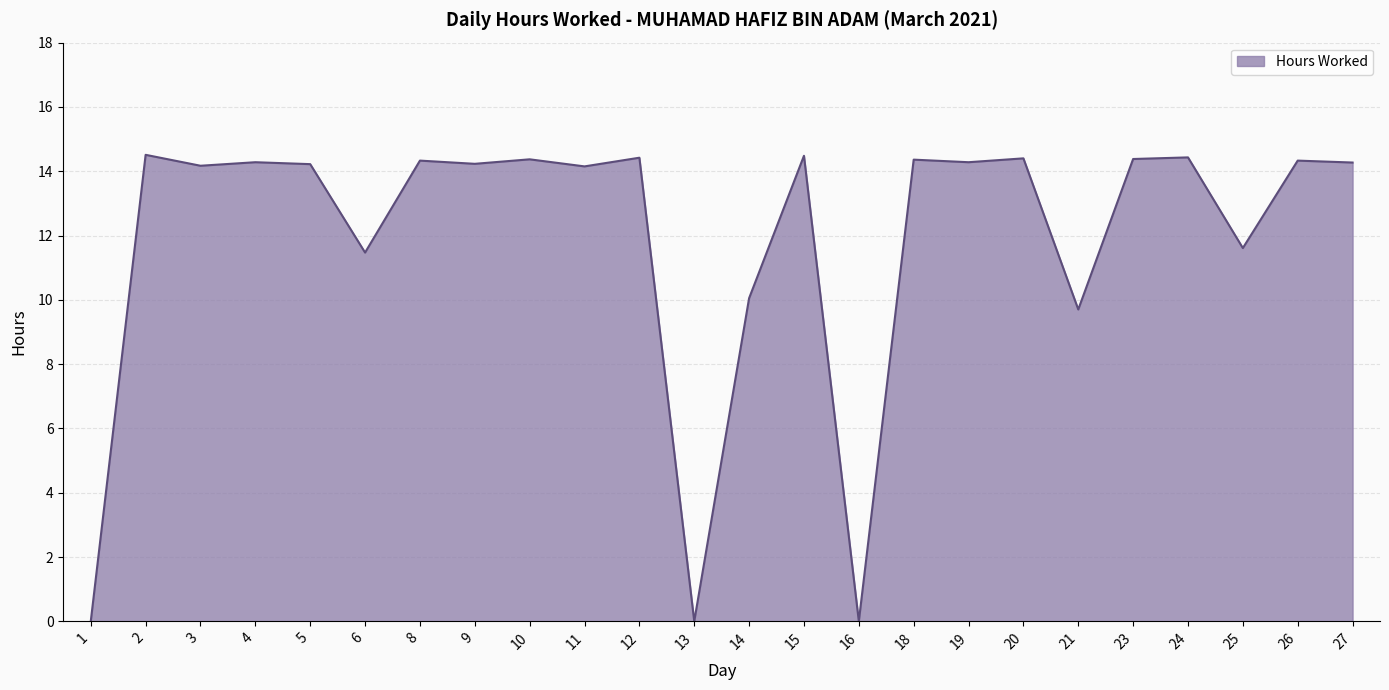

Read the value at 9.

14.2